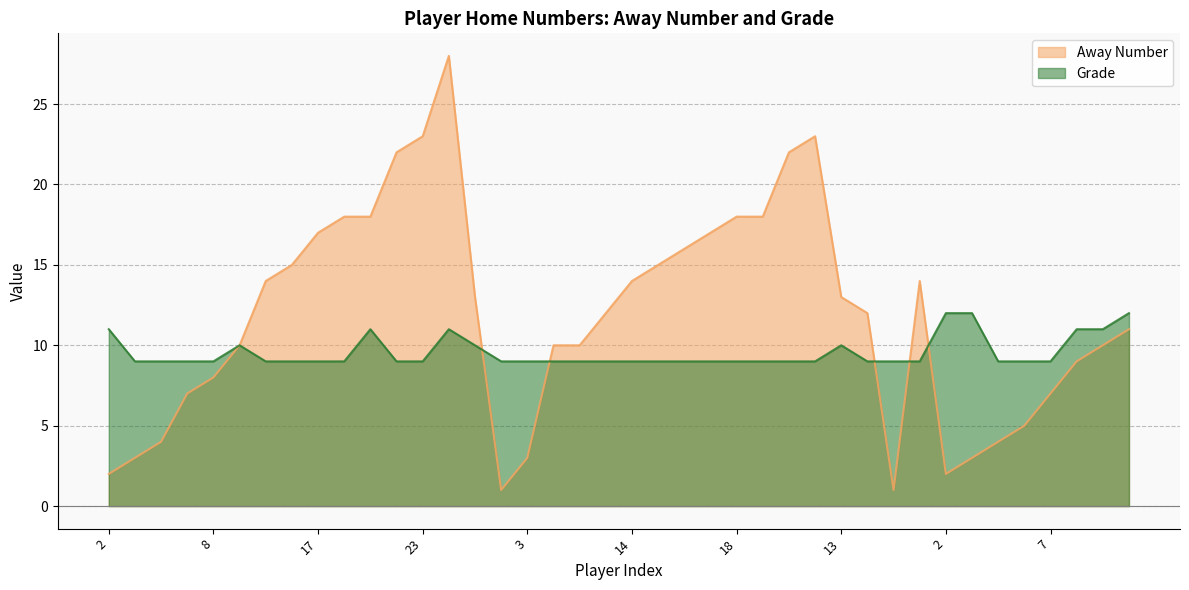

The value of Grade at 23 is 3. True or false?

False